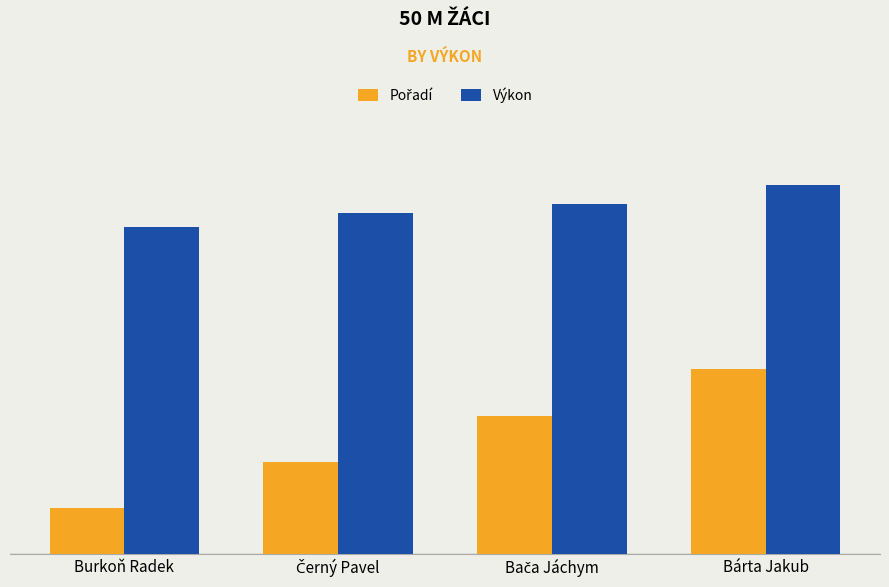

Does the chart contain stacked bars?

No